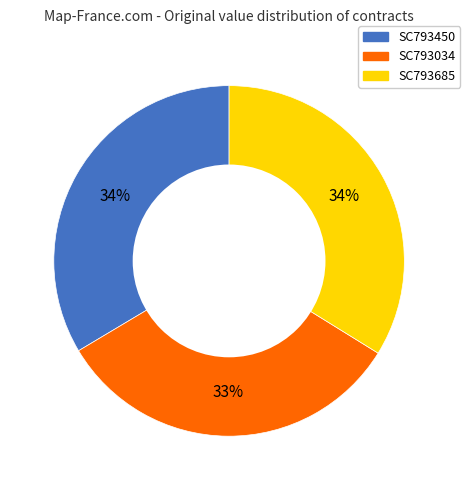

Is SC793685 the majority of the pie?

No